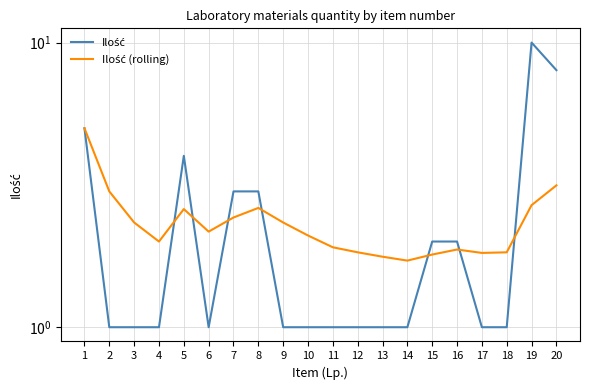

At which label does Ilość (rolling) first exceed 2?

1